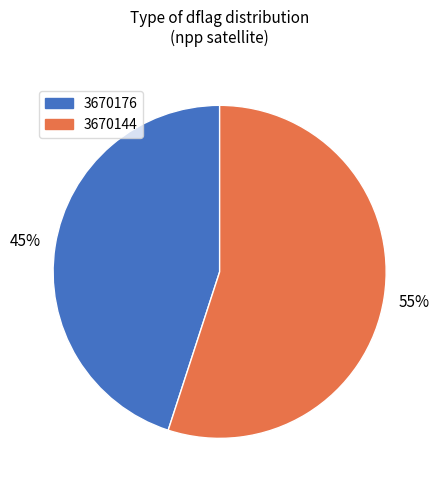

Approximately how many times larger is the value at 3670144 compared to 3670176?

1.2